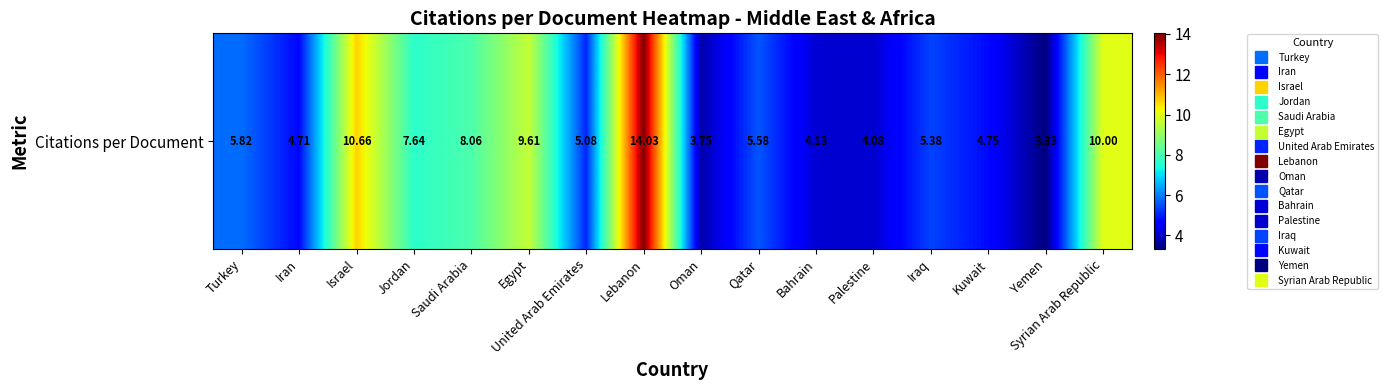

True or false: the data shows 5.4 at Iraq.

True